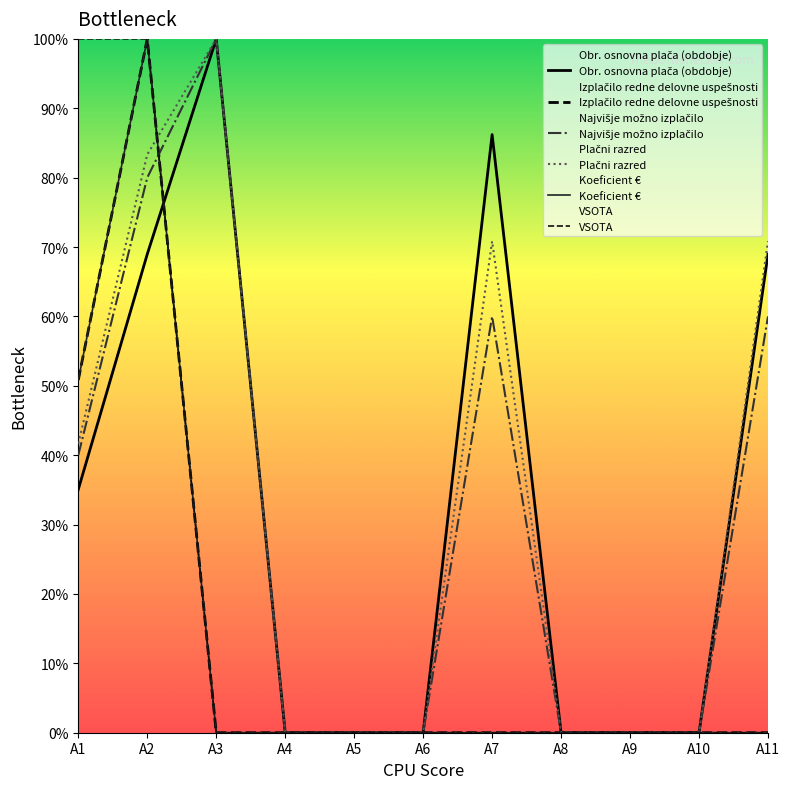

True or false: Plačni razred has more than 2 points higher than both neighbors.

False